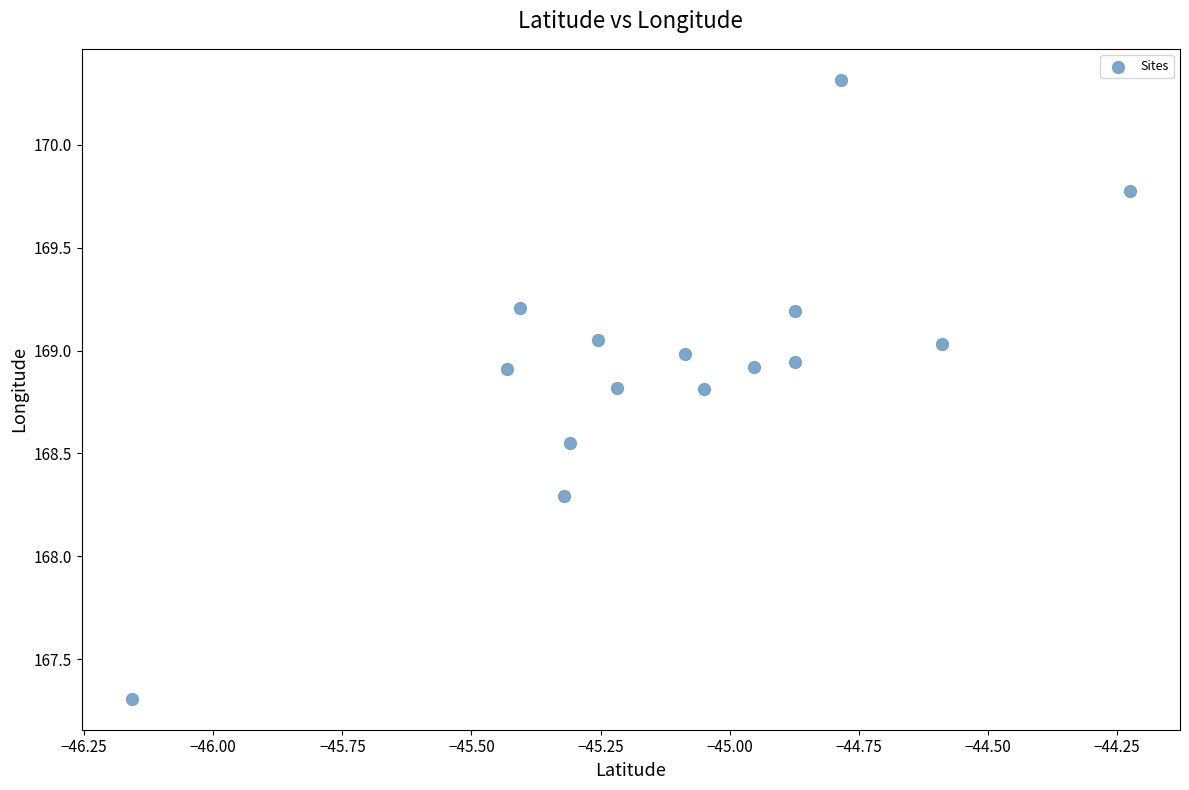

What Y value in the scatter plot is closest to 168?

168.3